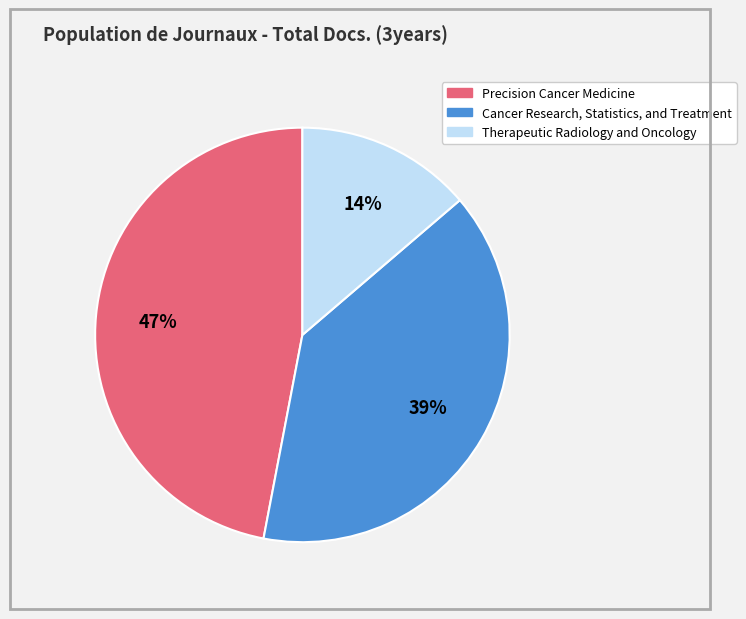

The Cancer Research, Statistics, and Treatment slice represents 39% of the pie. True or false?

True